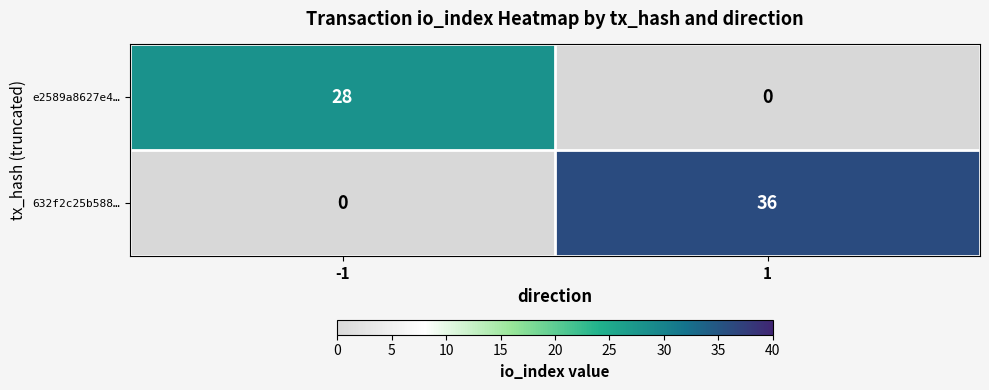

What is the maximum value for 632f2c25b588…?

36